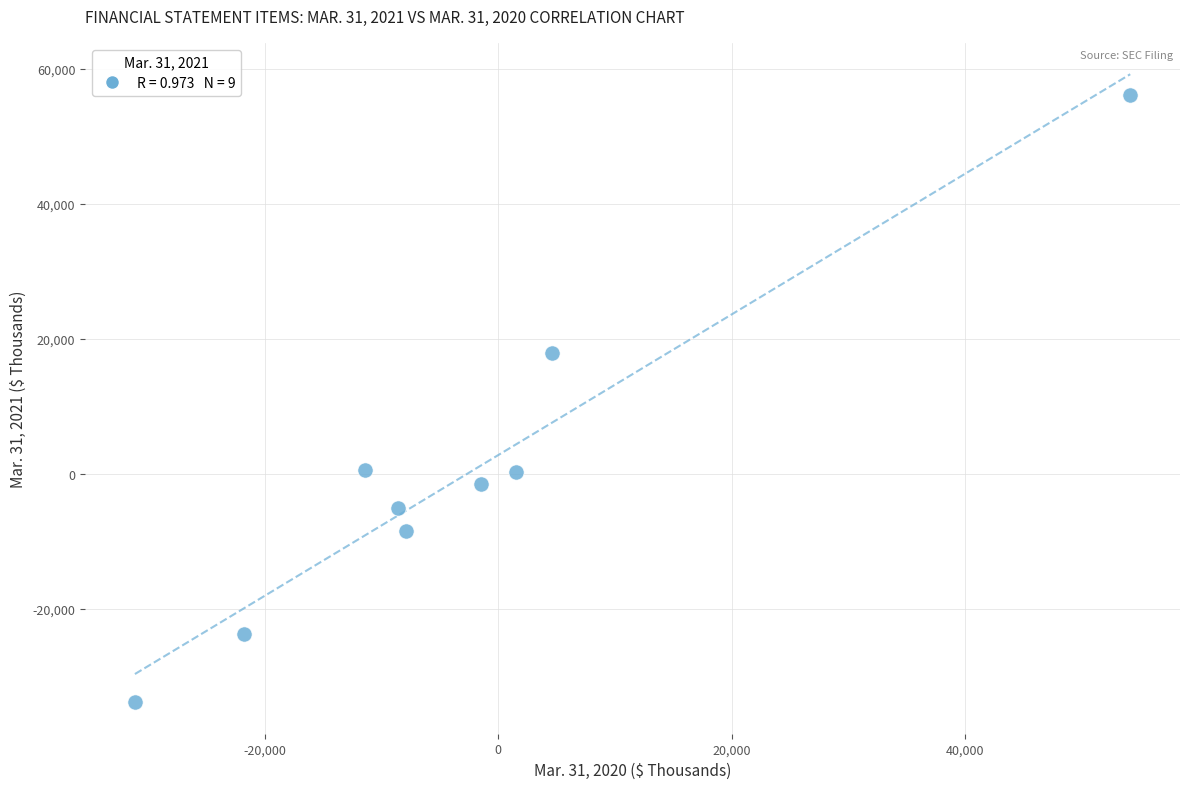

What is the average X value?

-2441